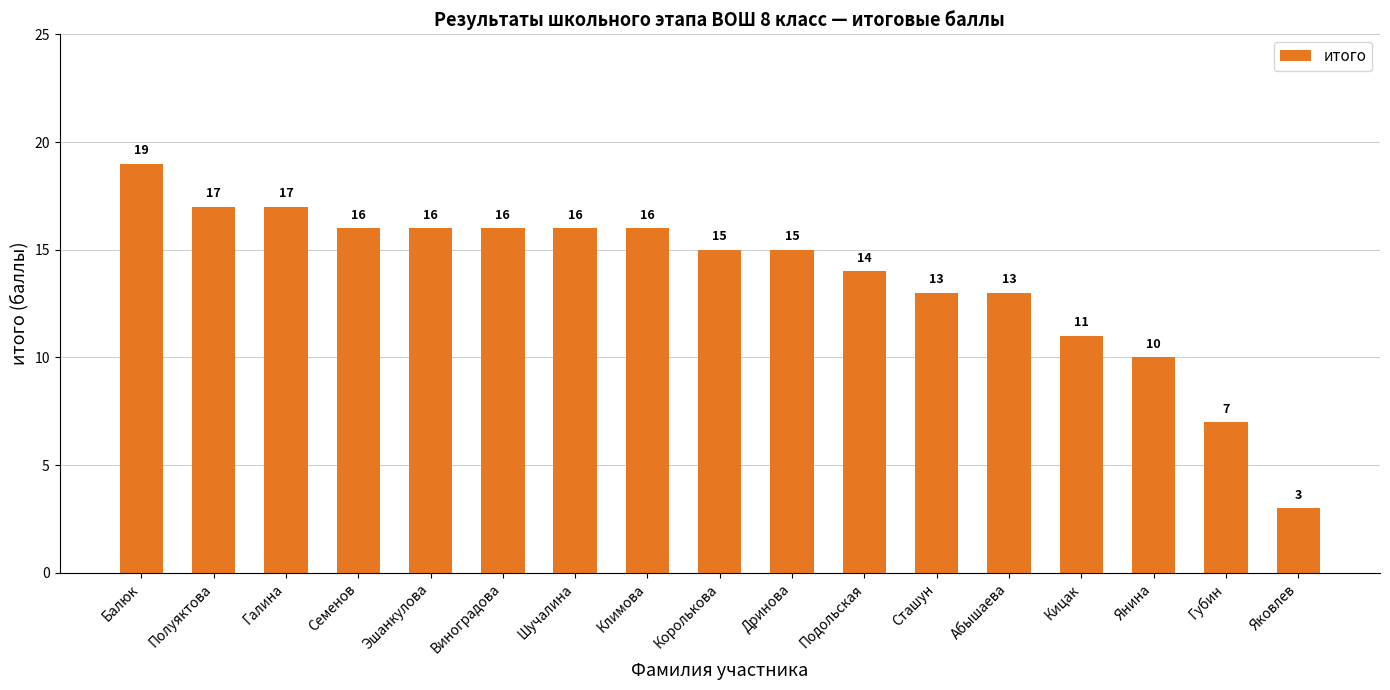

What is the value of the 15th bar from the left?

10